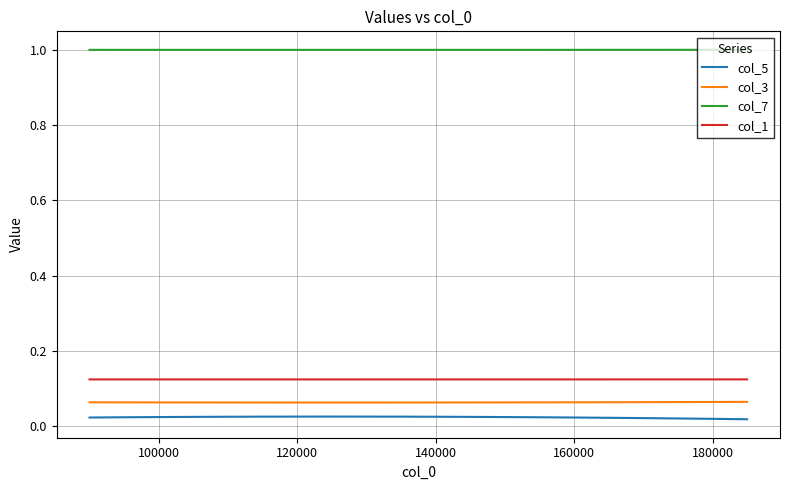

How many lines are shown in the chart?

4